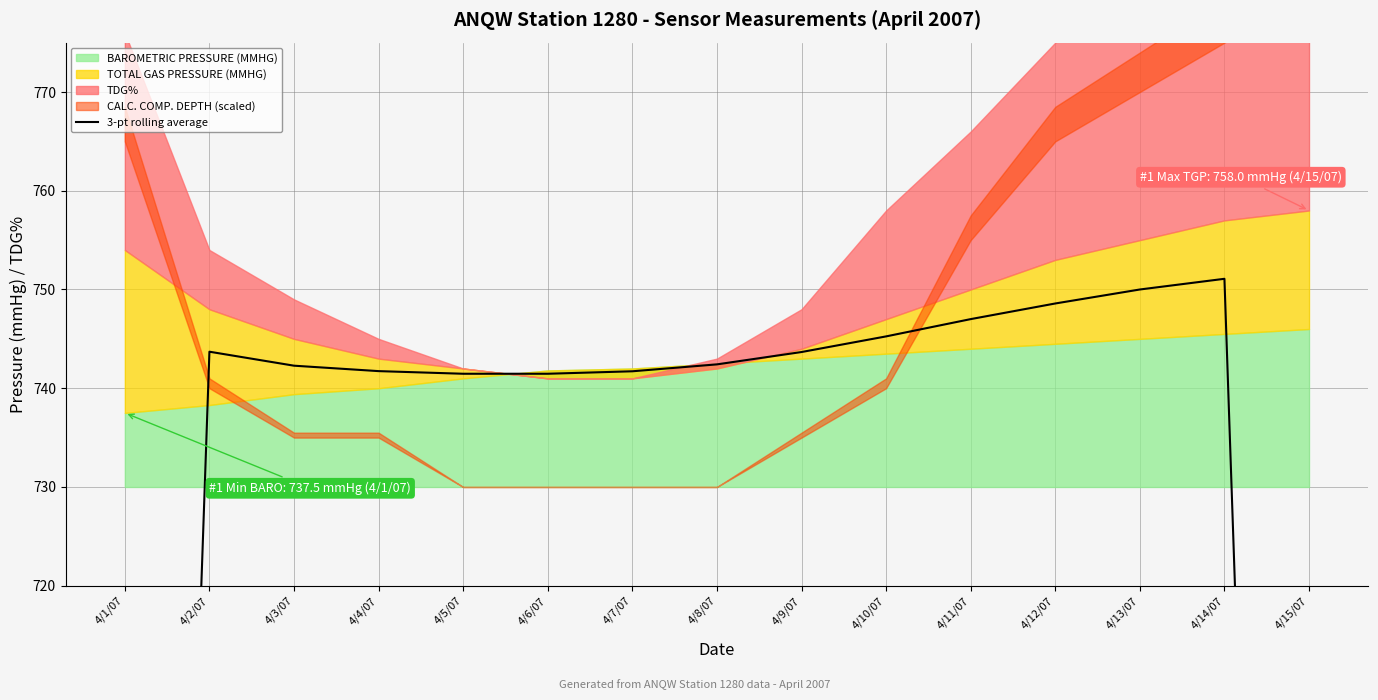

What is the difference between the maximum and minimum values?

254.8